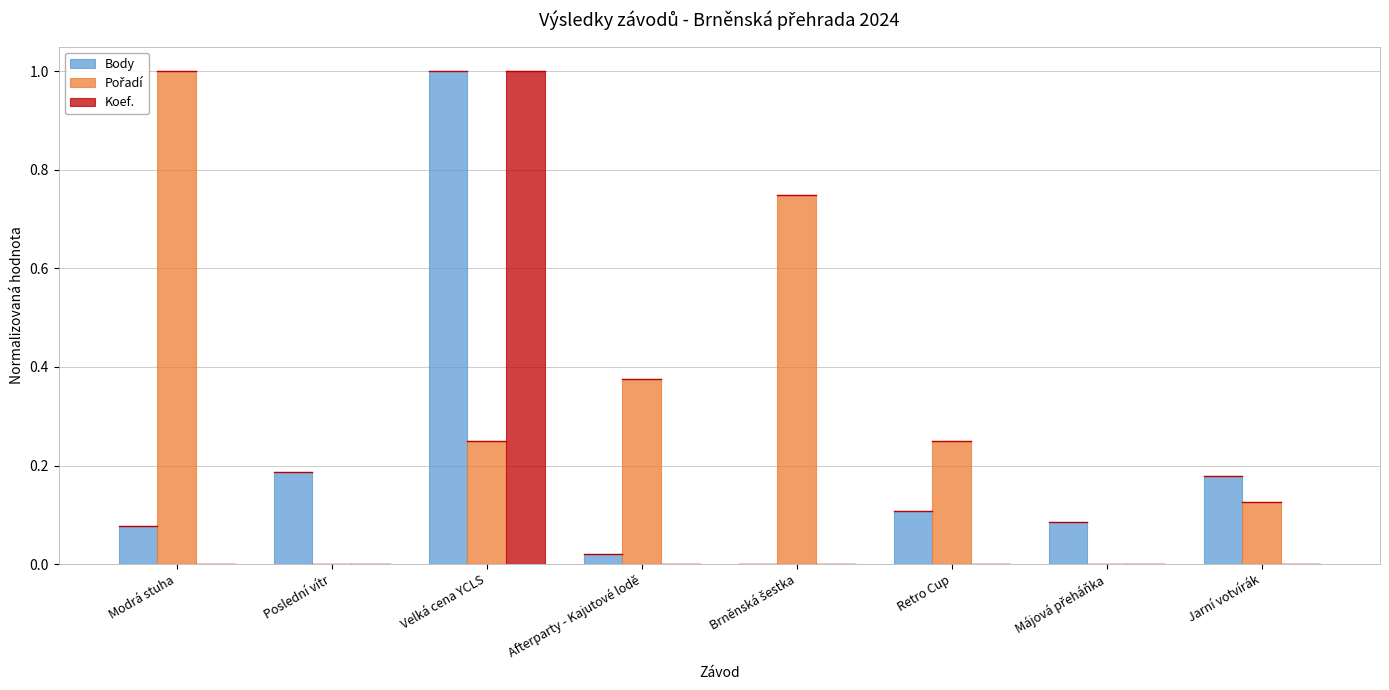

What is the maximum value for Koef.?

1.0